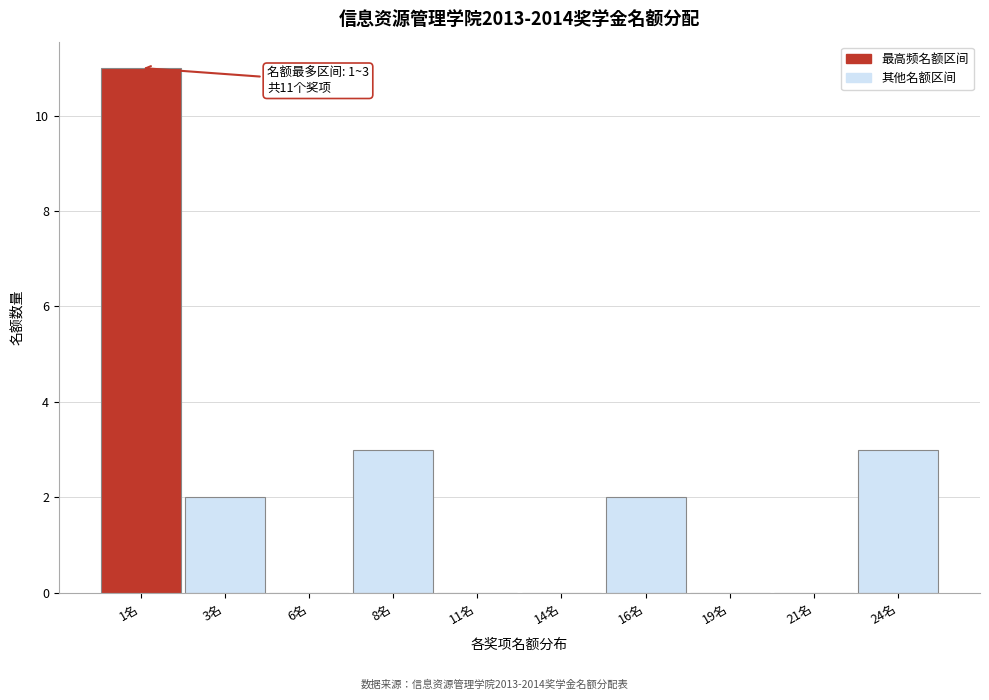

Reading right to left, transcribe all the data shown in this chart.

24名=3	21名=0	19名=0	16名=2	14名=0	11名=0	8名=3	6名=0	3名=2	1名=11